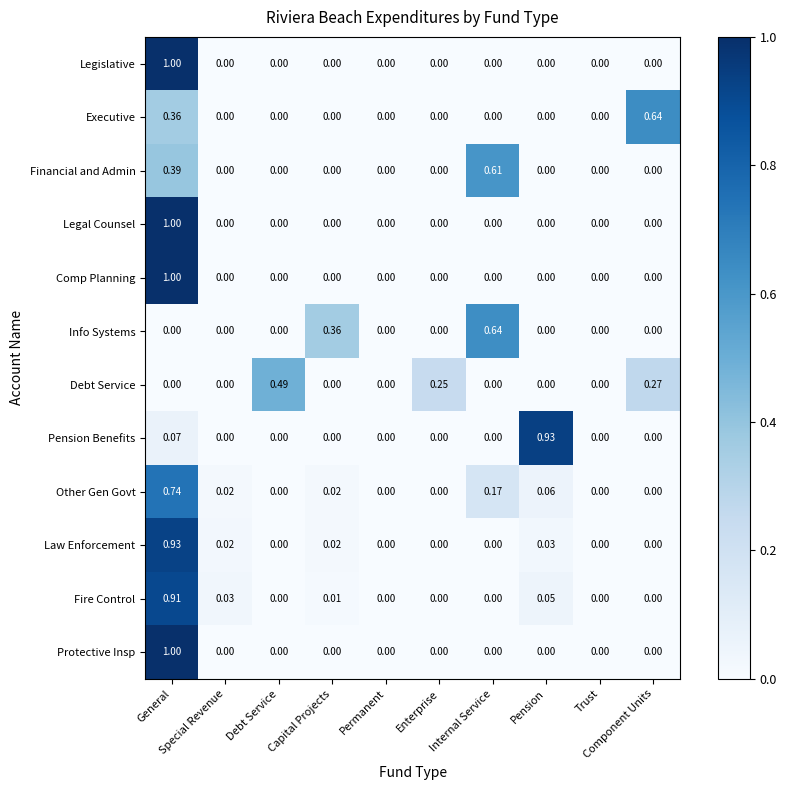

How many values in the Fire Control series exceed 0?

4